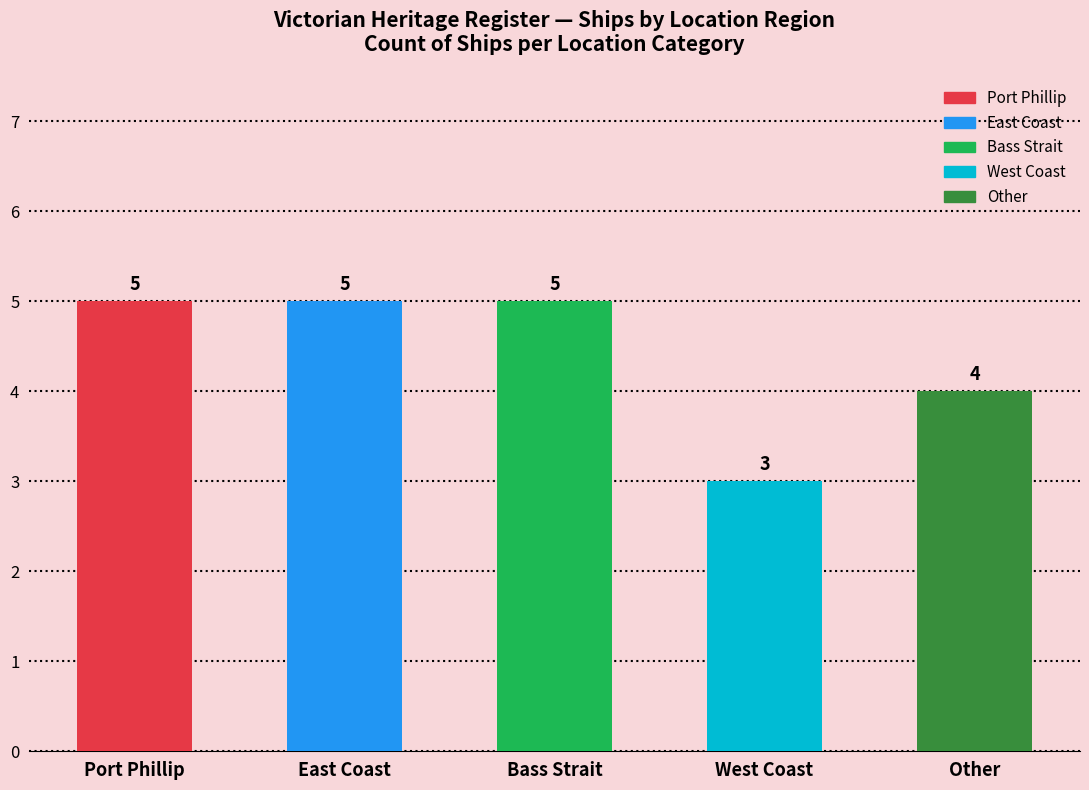

What is the label of the 3rd bar from the right?

Bass Strait